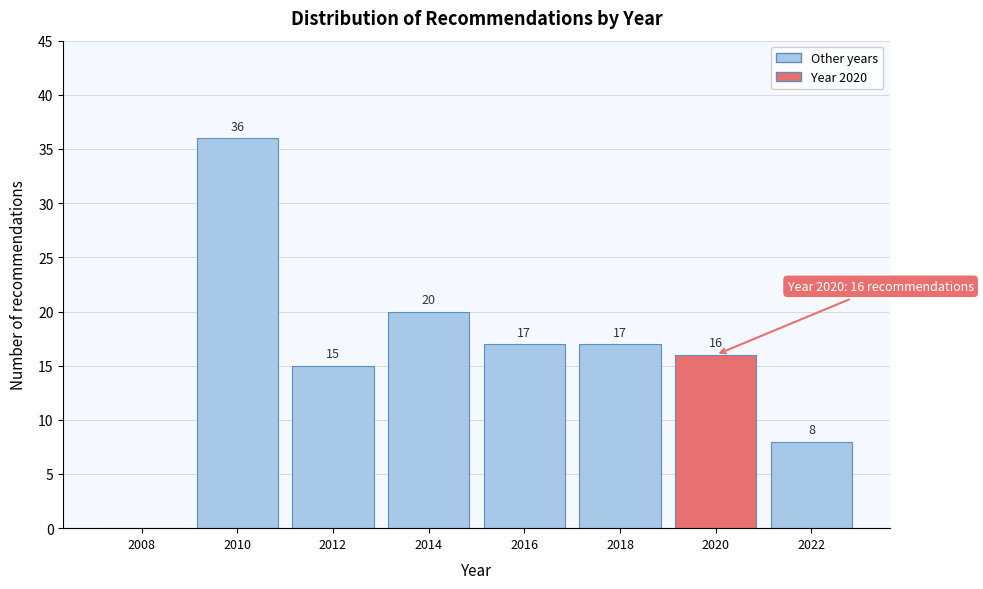

Reading right to left, what are all the values shown in this chart?

2022=8	2020=16	2018=17	2016=17	2014=20	2012=15	2010=36	2008=0